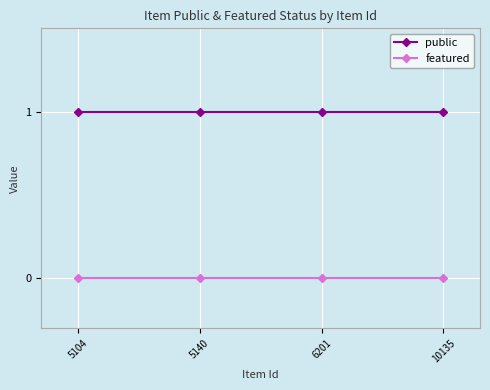

What is the sum of all public values?

4